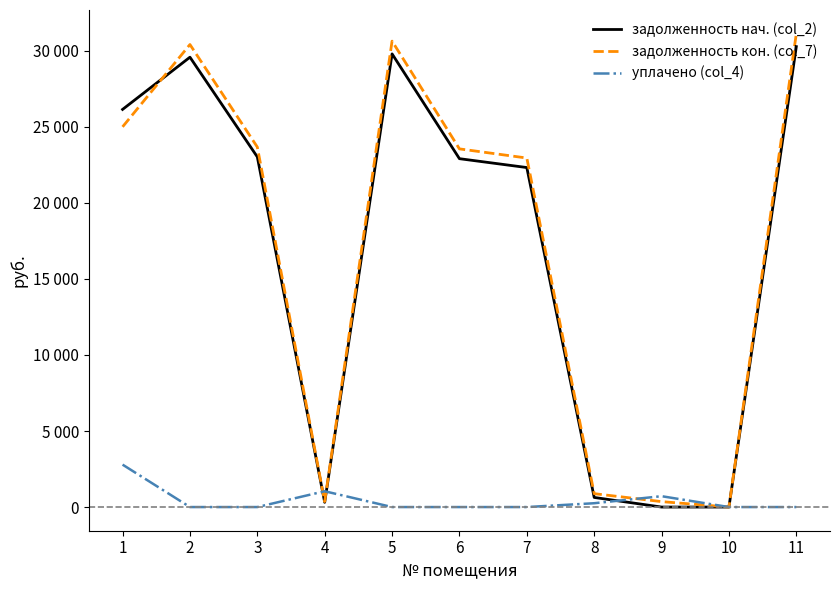

What are all the series names shown in the legend?

задолженность нач. (col_2), задолженность кон. (col_7), уплачено (col_4)